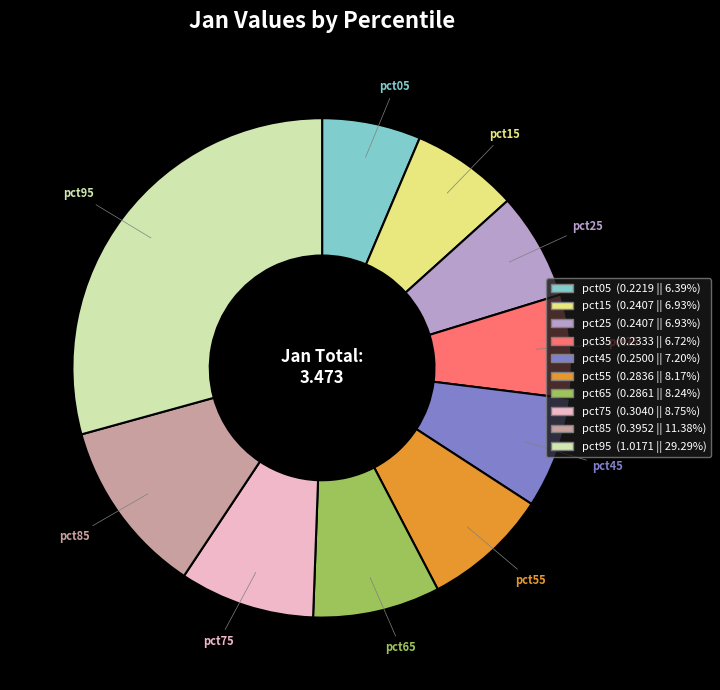

Is the sum of pct55 and pct85 greater than half?

No